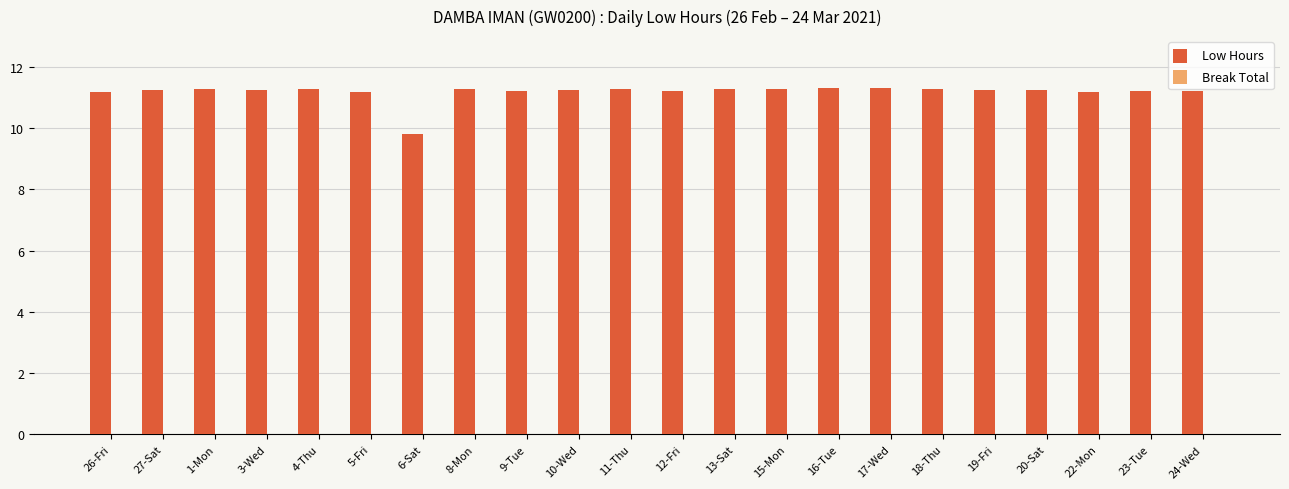

What is the sum of all values?

245.9